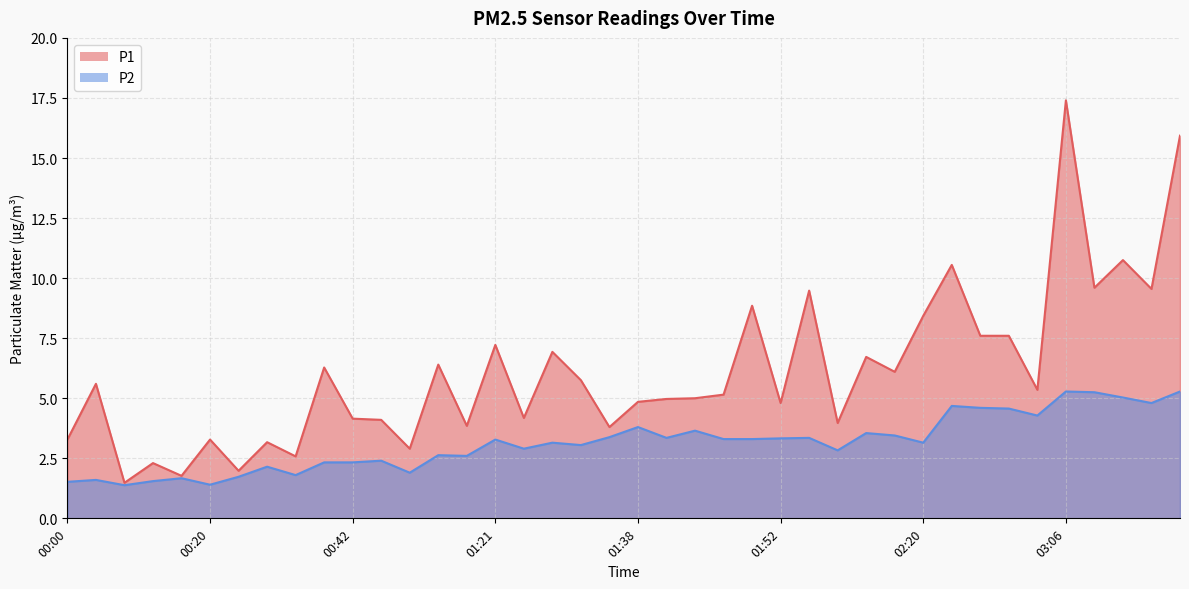

What is the value of the P1 point at the 12th from the left?

4.1